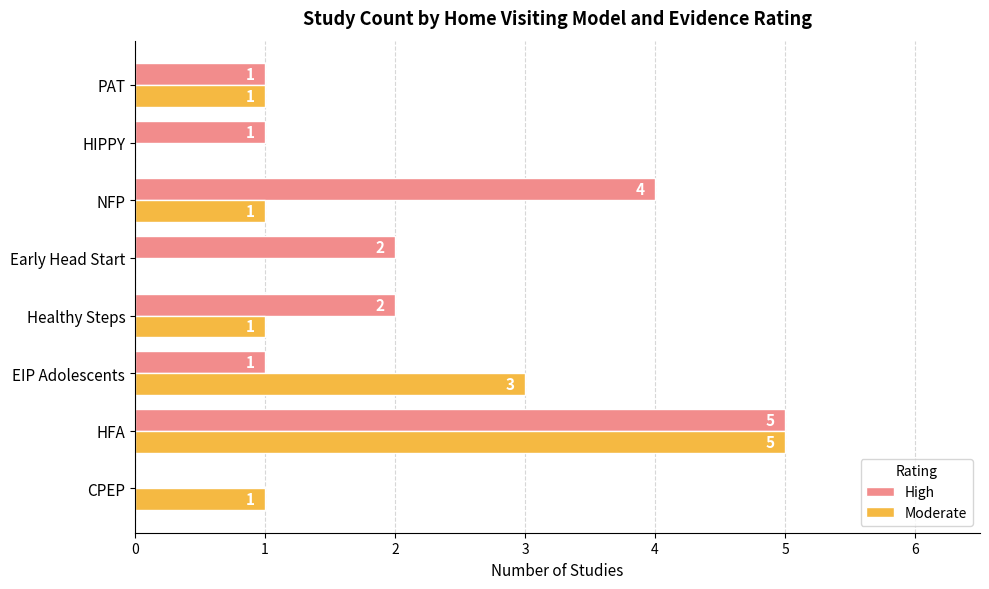

What is the sum of the Moderate values at EIP Adolescents and NFP?

4